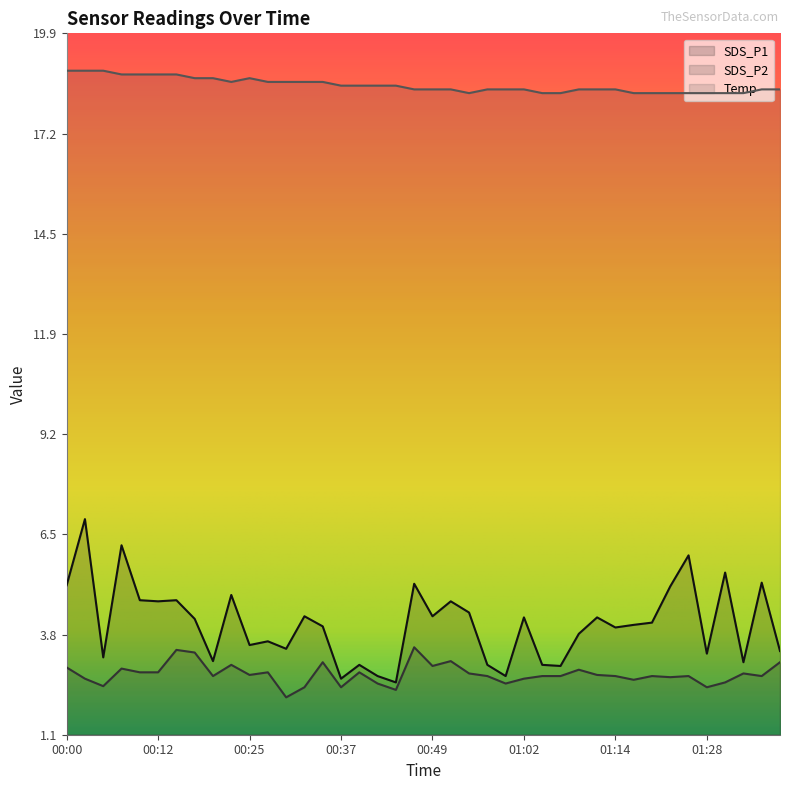

True or false: Temp has more than 2 interior local peaks.

False